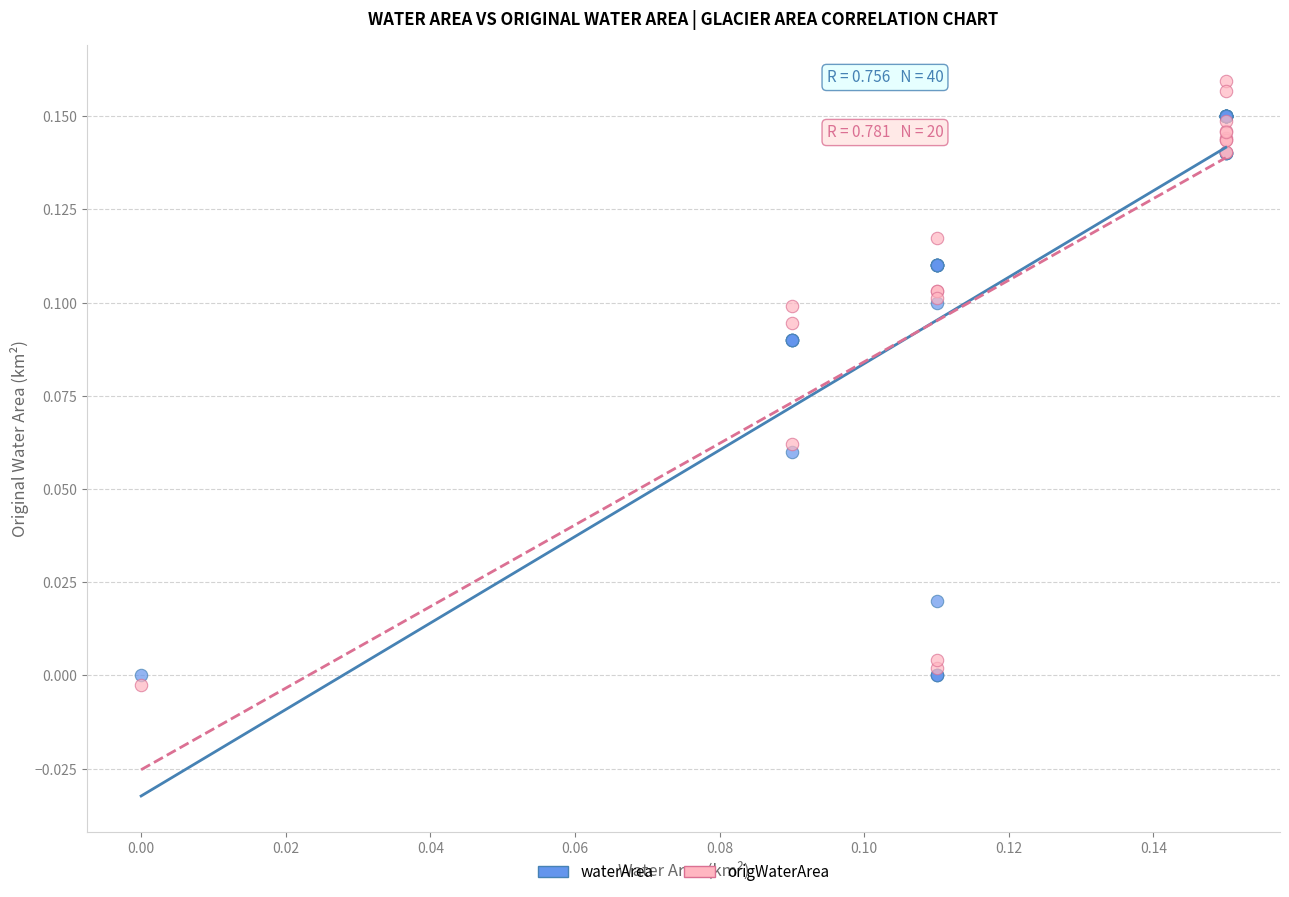

Which series reaches the maximum Y coordinate?

origWaterArea